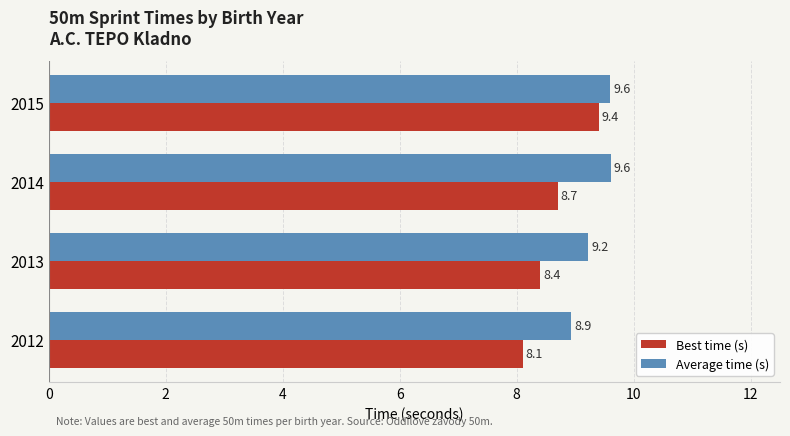

Rank the series by their maximum value, from lowest to highest.

Best time (s), Average time (s)